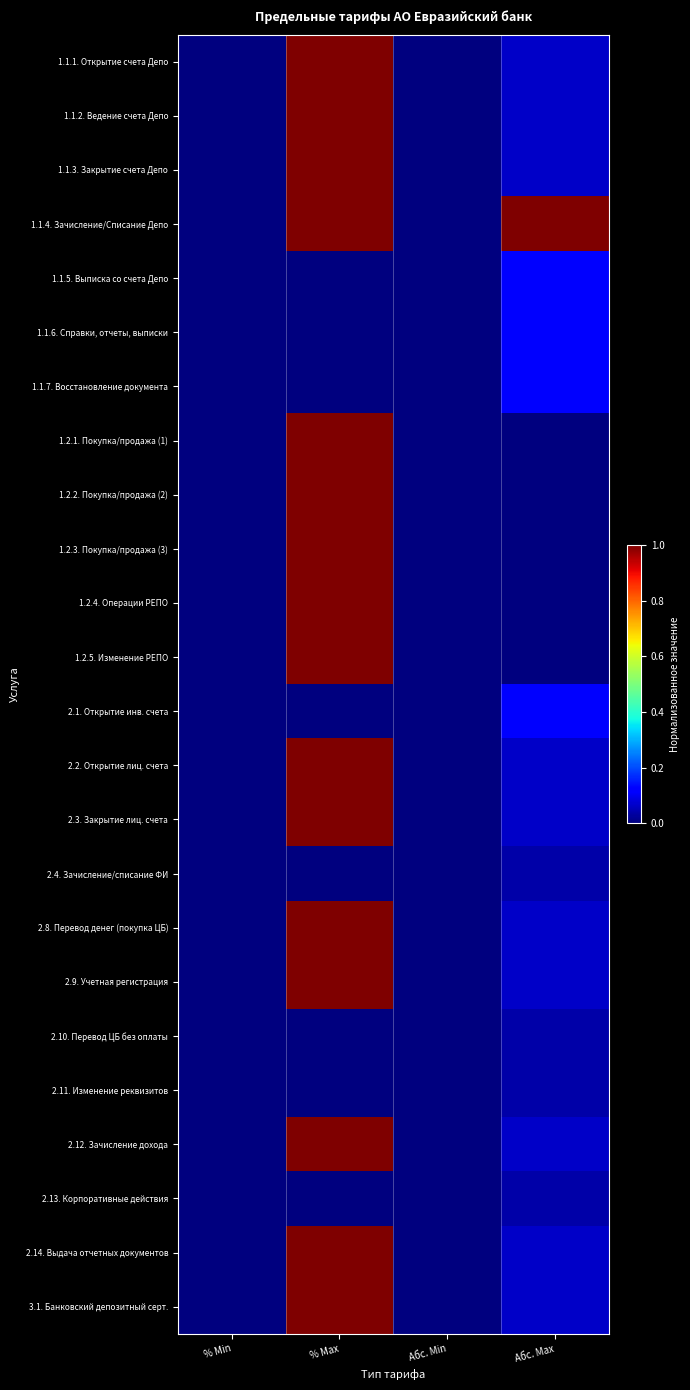

Reading left to right, what are all the values shown in this chart?

1.1.1. Открытие счета Депо: % Min=0.0	% Max=1.0	Абс. Min=0.0	Абс. Max=0.1
1.1.2. Ведение счета Депо: % Min=0.0	% Max=1.0	Абс. Min=0.0	Абс. Max=0.1
1.1.3. Закрытие счета Депо: % Min=0.0	% Max=1.0	Абс. Min=0.0	Абс. Max=0.1
1.1.4. Зачисление/Списание Депо: % Min=0.0	% Max=1.0	Абс. Min=0.0	Абс. Max=1.0
1.1.5. Выписка со счета Депо: % Min=0.0	% Max=0.0	Абс. Min=0.0	Абс. Max=0.1
1.1.6. Справки, отчеты, выписки: % Min=0.0	% Max=0.0	Абс. Min=0.0	Абс. Max=0.1
1.1.7. Восстановление документа: % Min=0.0	% Max=0.0	Абс. Min=0.0	Абс. Max=0.1
1.2.1. Покупка/продажа (1): % Min=0.0	% Max=1.0	Абс. Min=0.0	Абс. Max=0.0
1.2.2. Покупка/продажа (2): % Min=0.0	% Max=1.0	Абс. Min=0.0	Абс. Max=0.0
1.2.3. Покупка/продажа (3): % Min=0.0	% Max=1.0	Абс. Min=0.0	Абс. Max=0.0
1.2.4. Операции РЕПО: % Min=0.0	% Max=1.0	Абс. Min=0.0	Абс. Max=0.0
1.2.5. Изменение РЕПО: % Min=0.0	% Max=1.0	Абс. Min=0.0	Абс. Max=0.0
2.1. Открытие инв. счета: % Min=0.0	% Max=0.0	Абс. Min=0.0	Абс. Max=0.1
2.2. Открытие лиц. счета: % Min=0.0	% Max=1.0	Абс. Min=0.0	Абс. Max=0.1
2.3. Закрытие лиц. счета: % Min=0.0	% Max=1.0	Абс. Min=0.0	Абс. Max=0.1
2.4. Зачисление/списание ФИ: % Min=0.0	% Max=0.0	Абс. Min=0.0	Абс. Max=0.0
2.8. Перевод денег (покупка ЦБ): % Min=0.0	% Max=1.0	Абс. Min=0.0	Абс. Max=0.1
2.9. Учетная регистрация: % Min=0.0	% Max=1.0	Абс. Min=0.0	Абс. Max=0.1
2.10. Перевод ЦБ без оплаты: % Min=0.0	% Max=0.0	Абс. Min=0.0	Абс. Max=0.0
2.11. Изменение реквизитов: % Min=0.0	% Max=0.0	Абс. Min=0.0	Абс. Max=0.0
2.12. Зачисление дохода: % Min=0.0	% Max=1.0	Абс. Min=0.0	Абс. Max=0.1
2.13. Корпоративные действия: % Min=0.0	% Max=0.0	Абс. Min=0.0	Абс. Max=0.0
2.14. Выдача отчетных документов: % Min=0.0	% Max=1.0	Абс. Min=0.0	Абс. Max=0.1
3.1. Банковский депозитный серт.: % Min=0.0	% Max=1.0	Абс. Min=0.0	Абс. Max=0.1